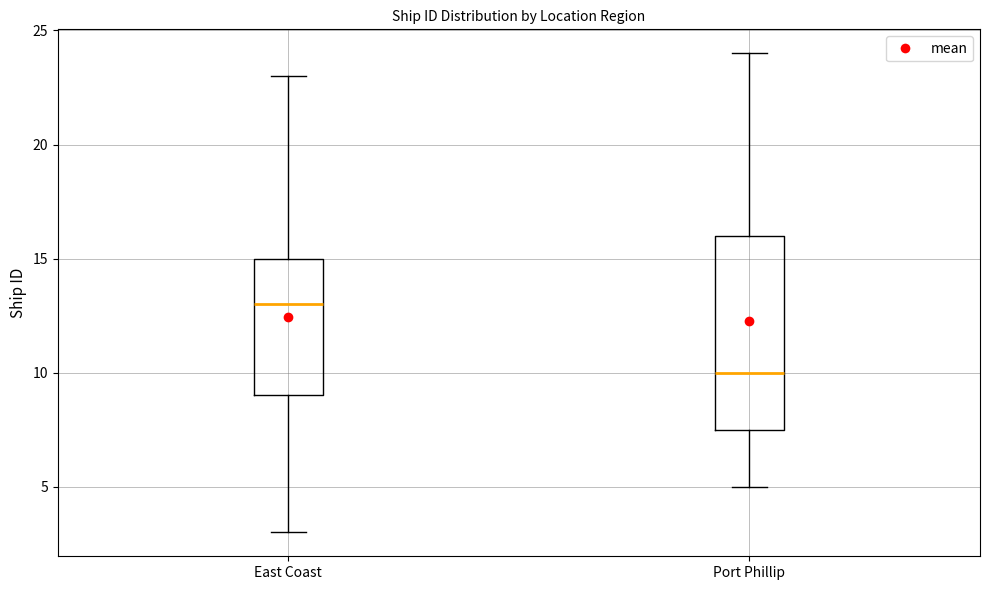

Where does the median line of the box for Port Phillip sit on the y-axis? The values are not printed on the chart, so give them approximately, as read against the axis.

10.0